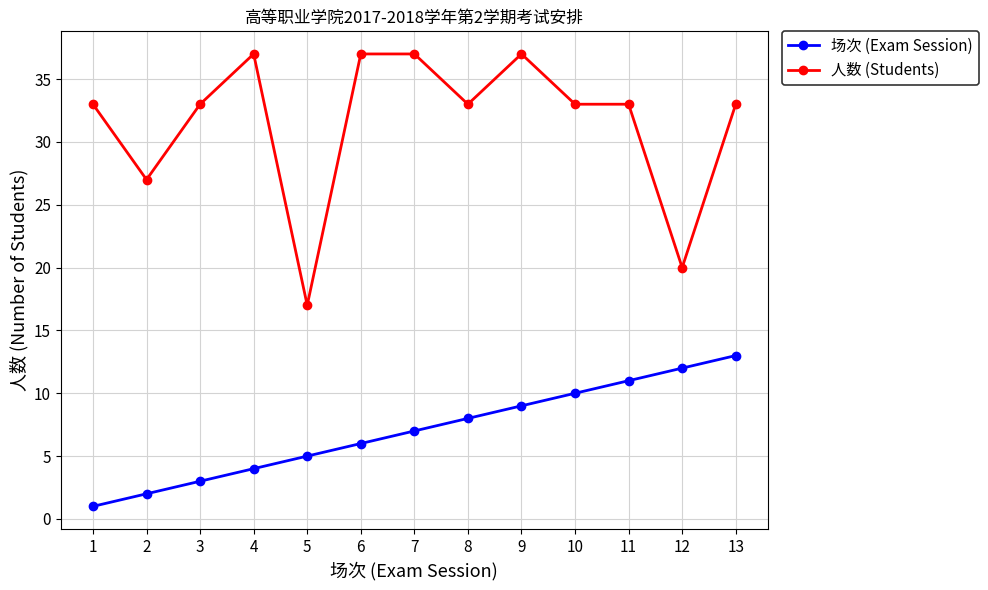

What is the total value across all series at 9?

46